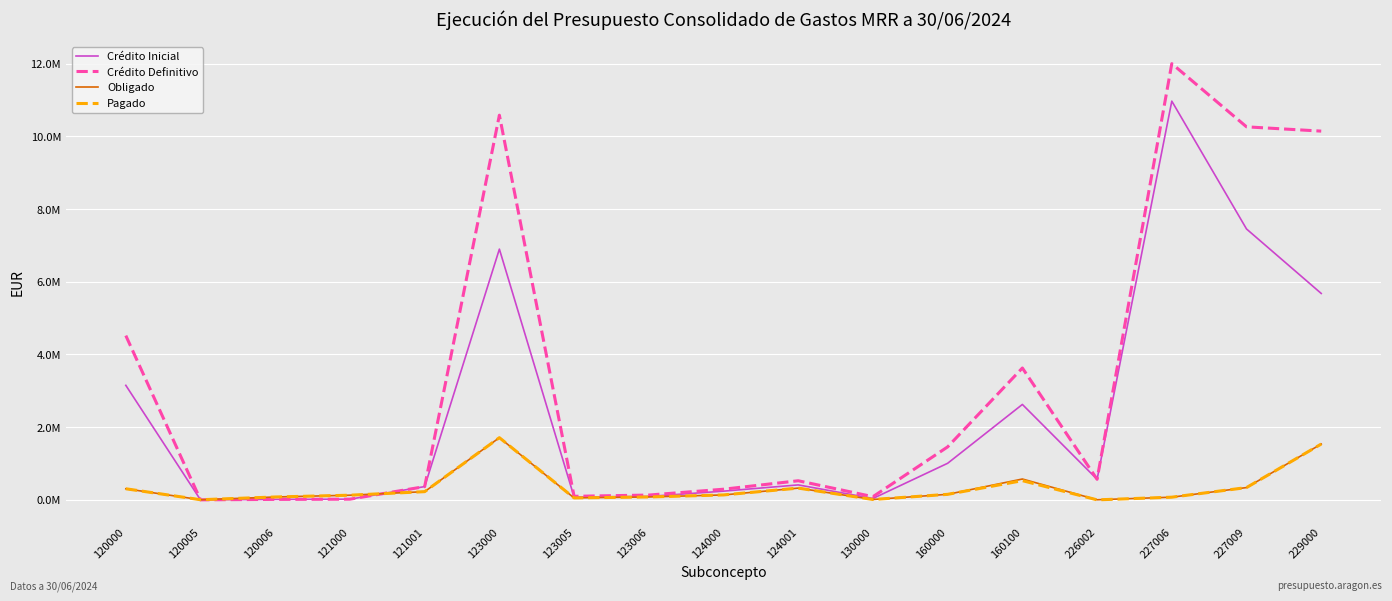

Is this an area chart (filled region under the line)?

No